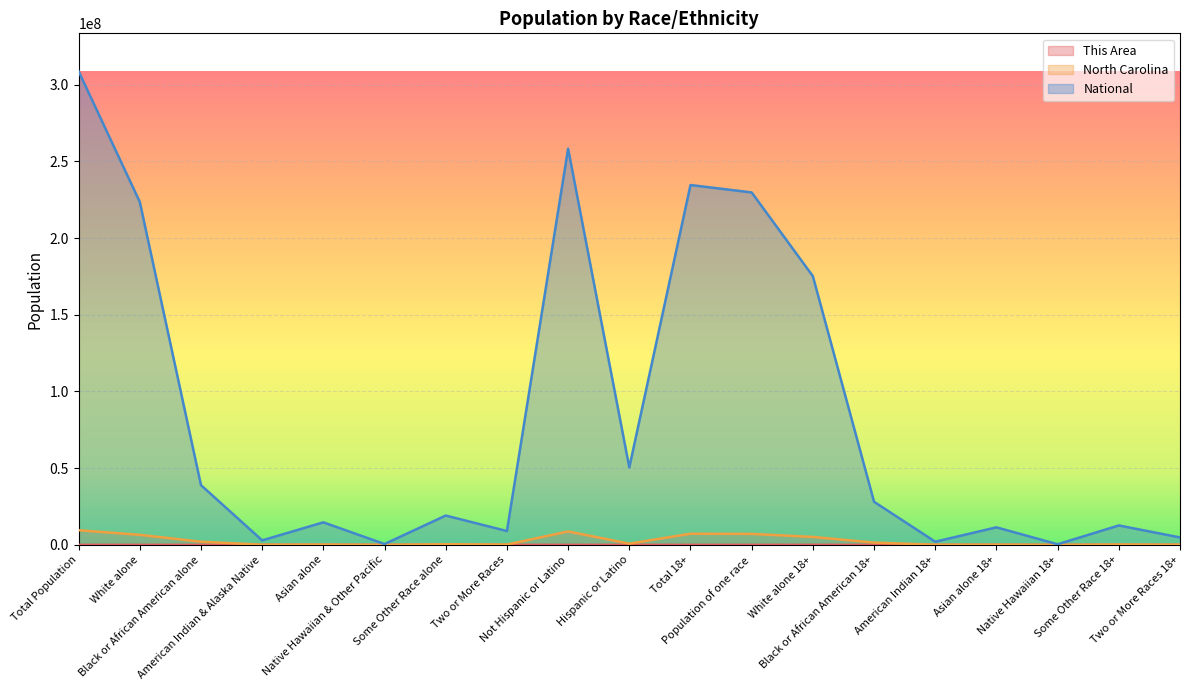

What is the value of the North Carolina point at the 14th from the left?

1497453